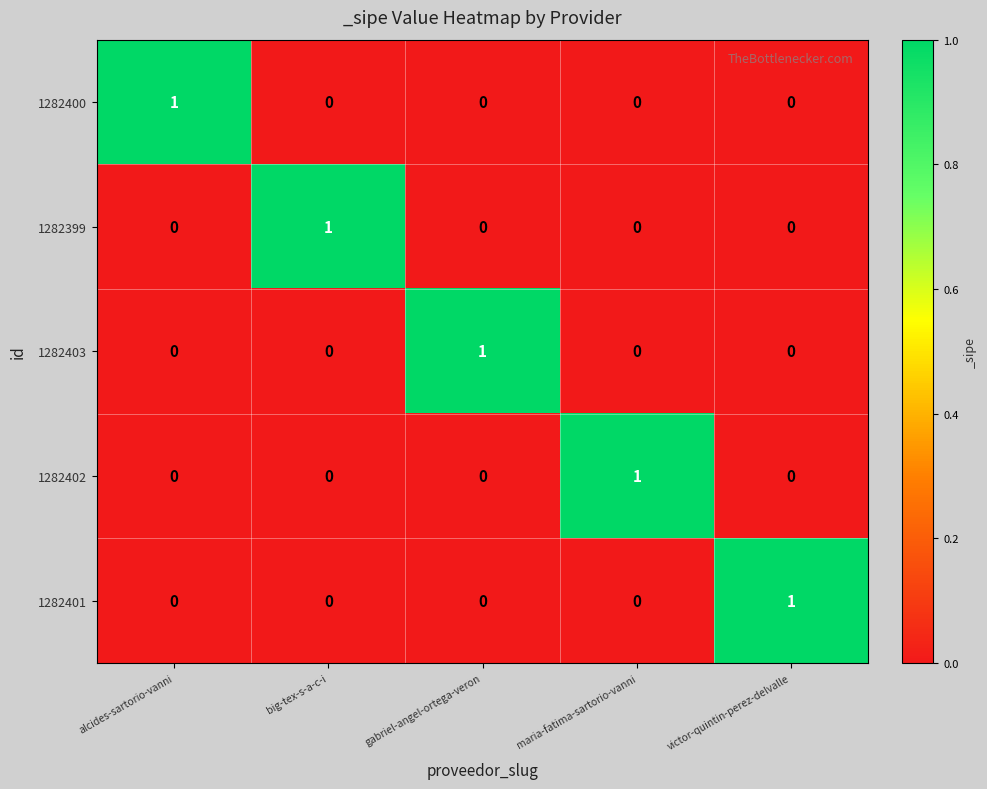

At how many categories does at least one series exceed 0?

5